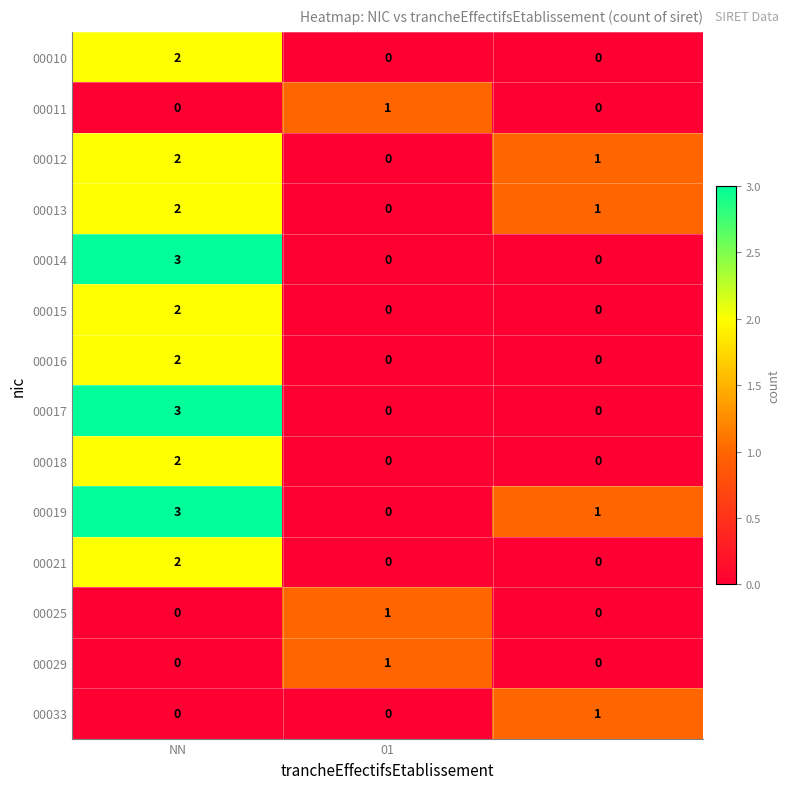

Count the 00033 values in the range 0 to 1.

3